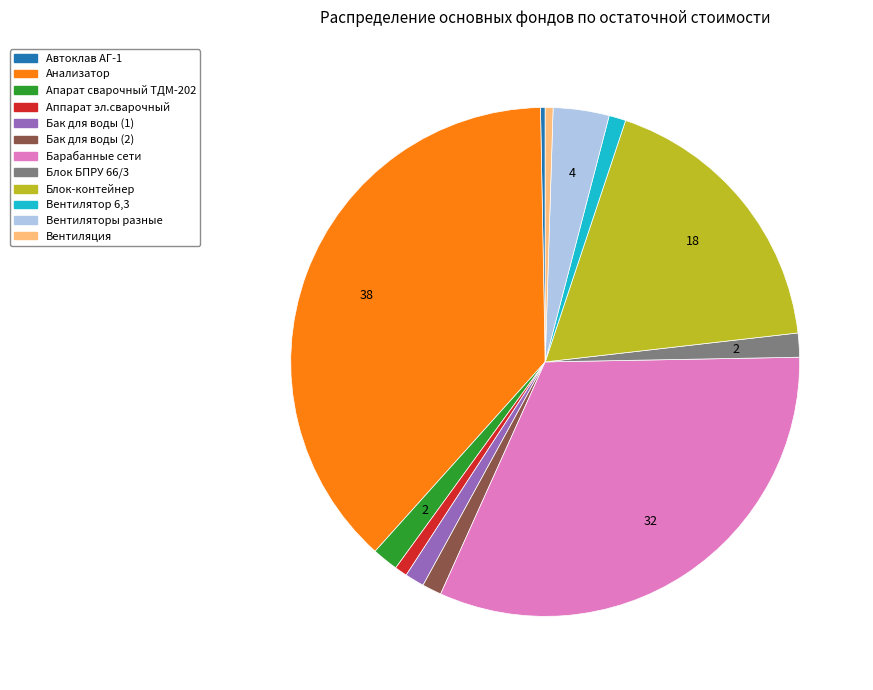

What is the ratio of the value at Вентиляция to the value at Блок БПРУ 66/3?

0.3